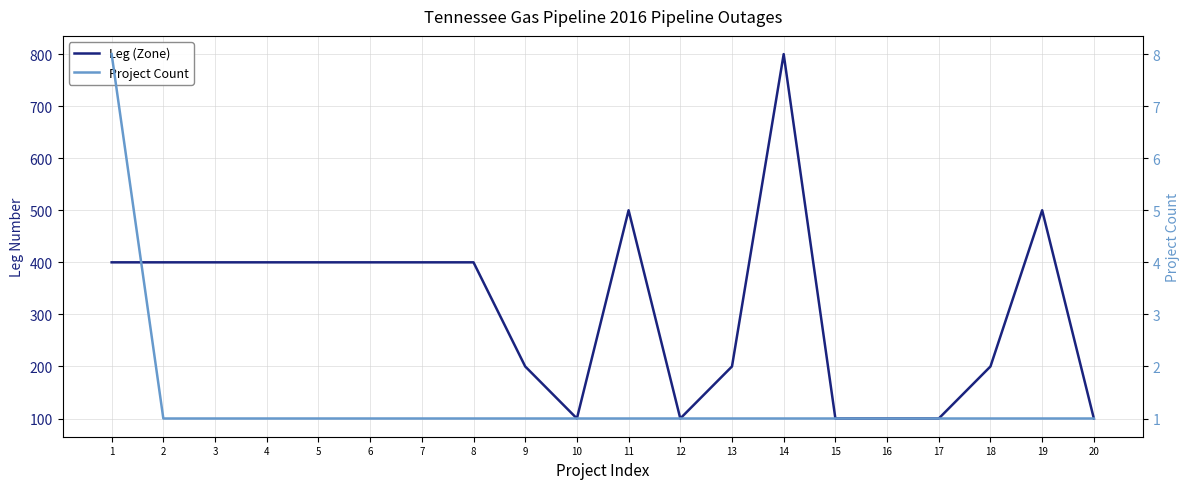

How many distinct data groups are displayed?

2